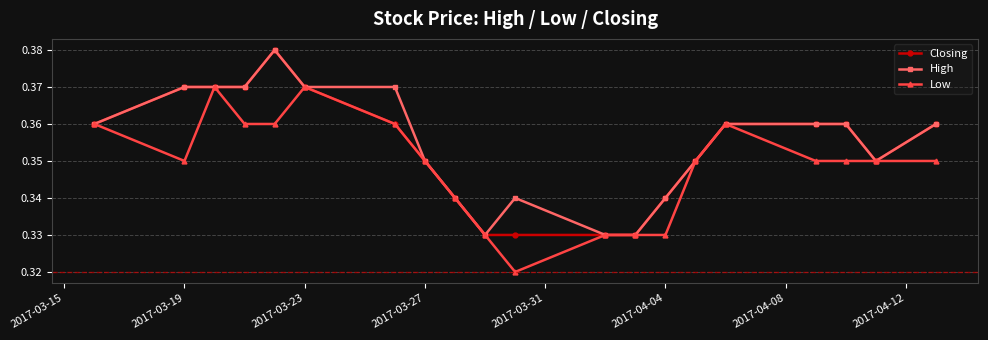

At how many categories does at least one series exceed 0?

20